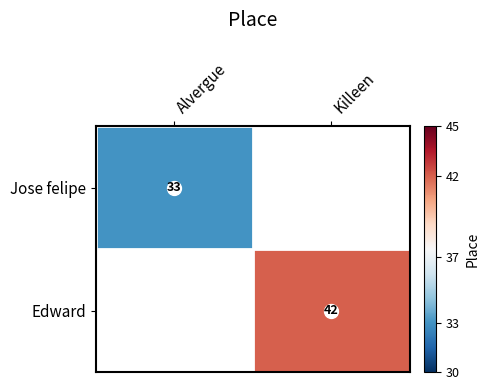

The Edward series shows 25 at Killeen. True or false?

False